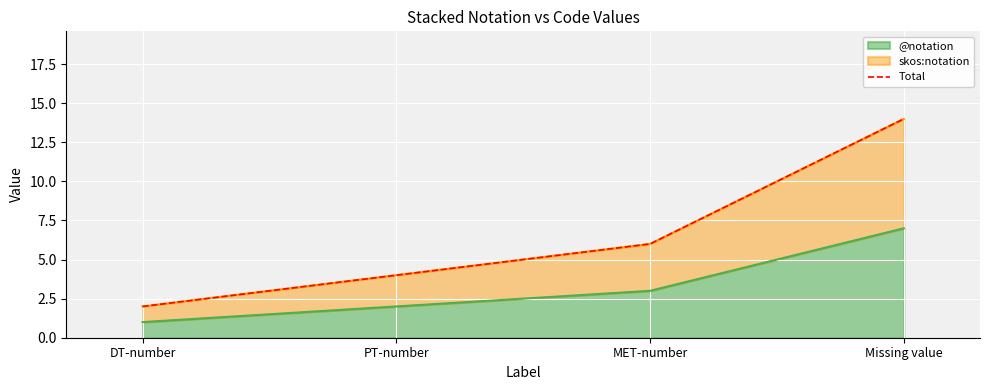

Count the number of values greater than 6.

1